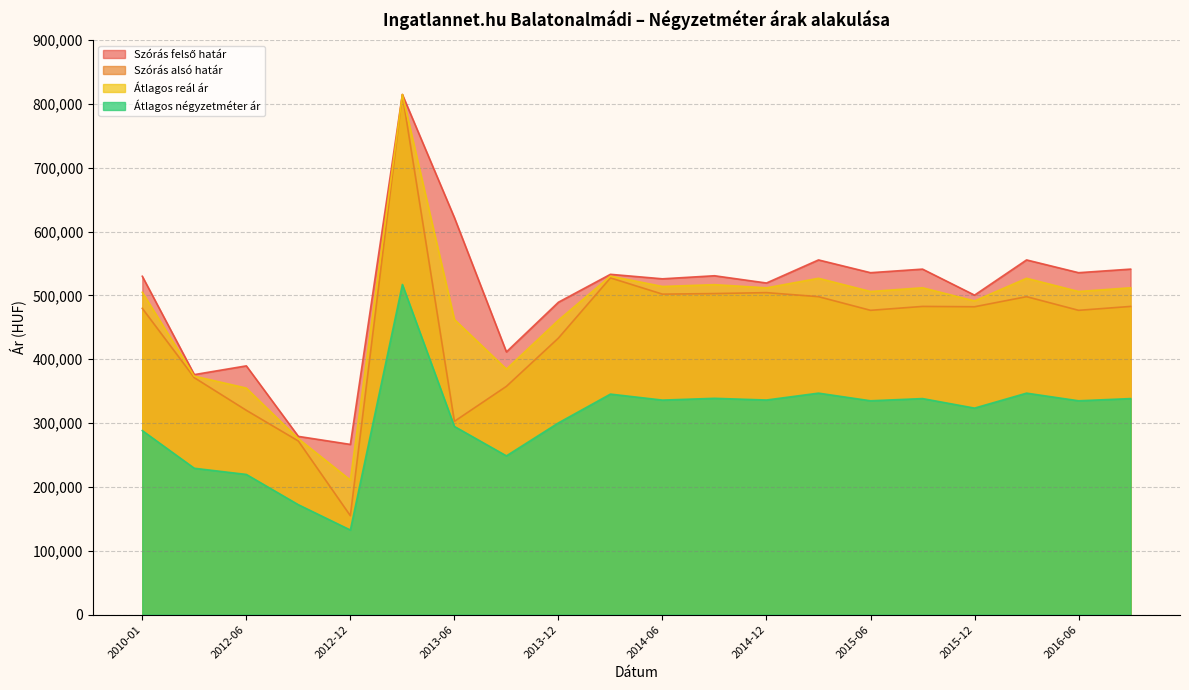

How many values in the Átlagos négyzetméter ár series are below 334959?

9